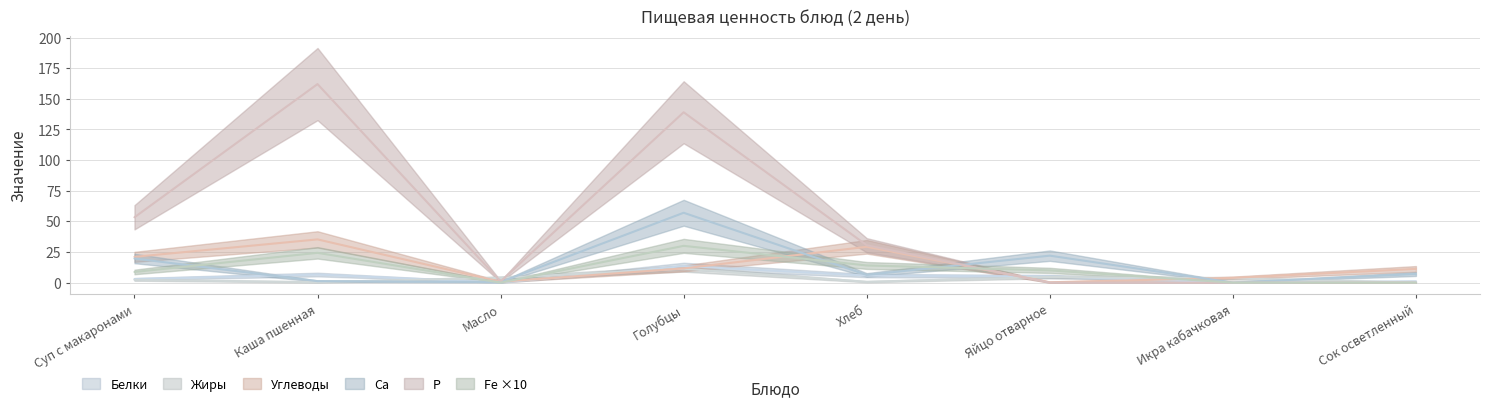

The Р series shows 197.1 at Голубцы. True or false?

False